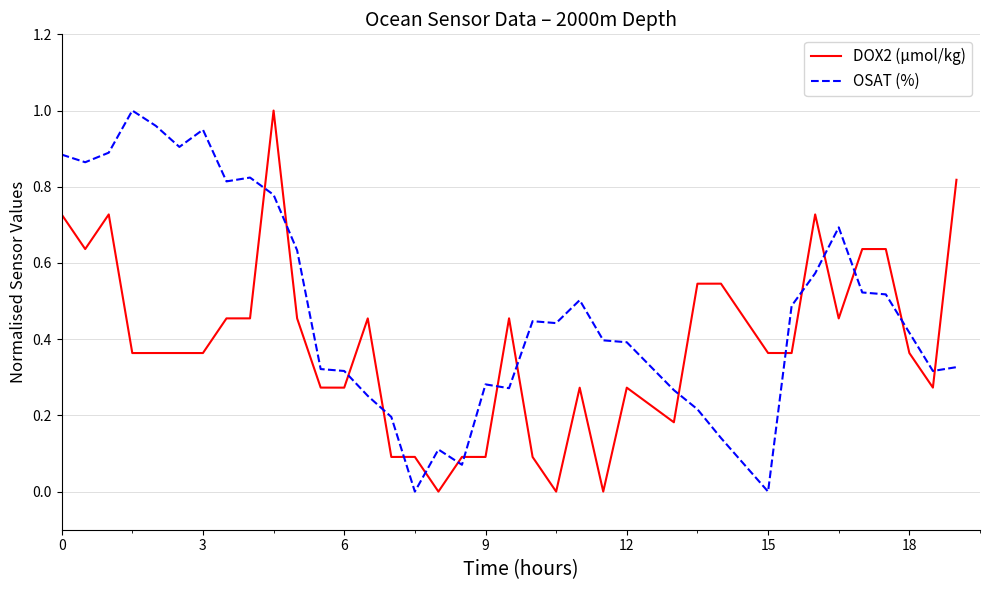

Which series has the largest total across all categories?

OSAT (%)